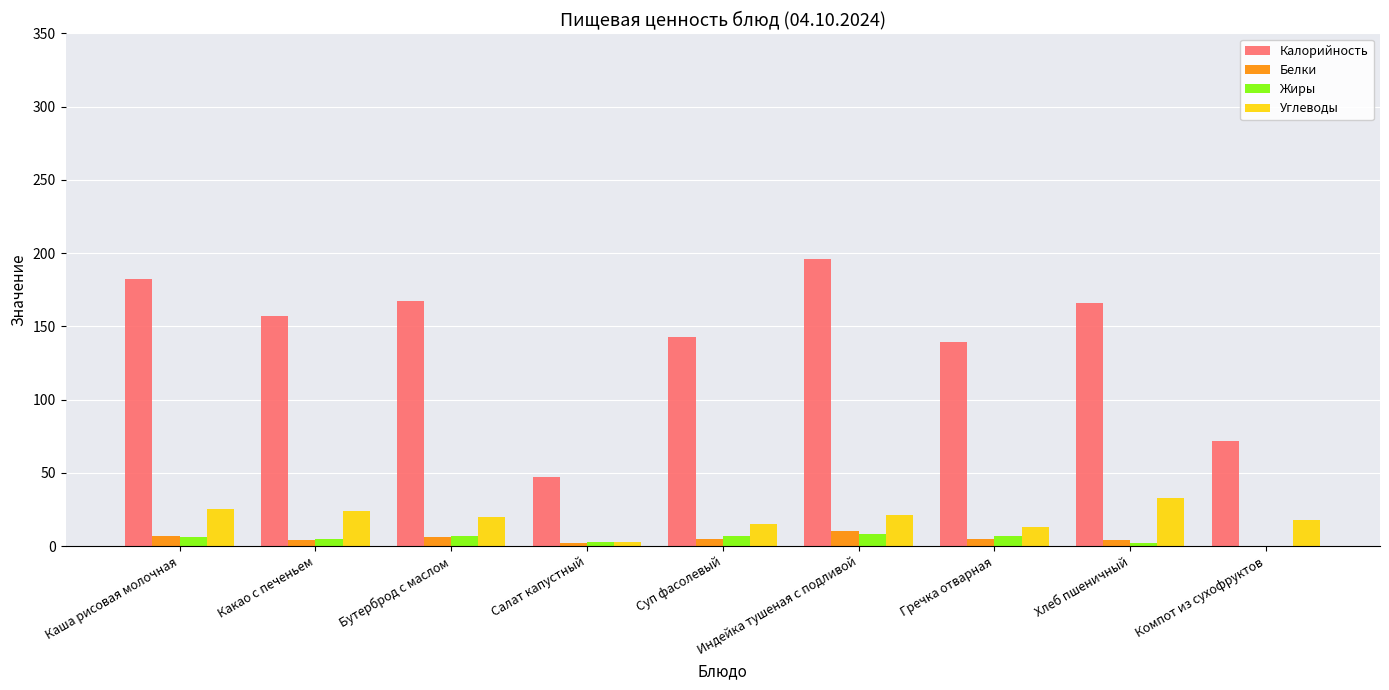

Count the number of categories in the chart.

9